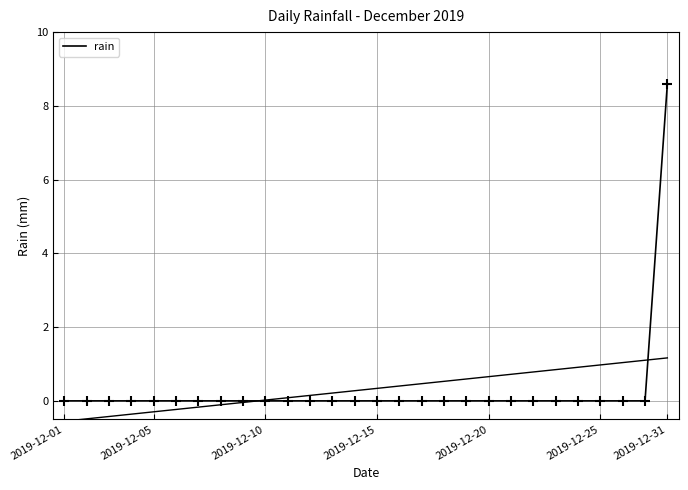

Between 2019-12-15 and 2019-12-25, which is larger?

2019-12-15